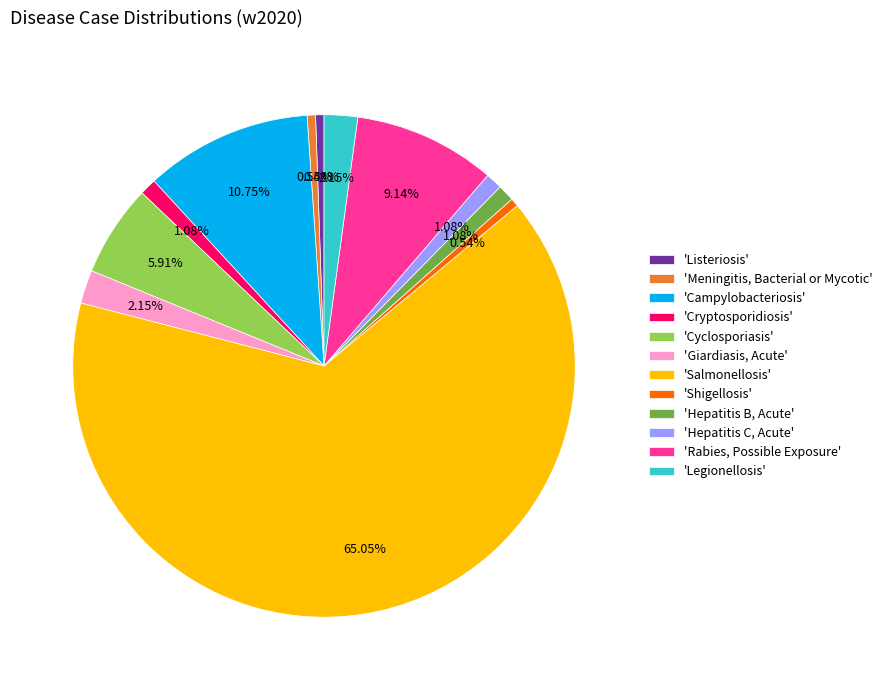

Is there any slice that represents more than half of the pie?

Yes